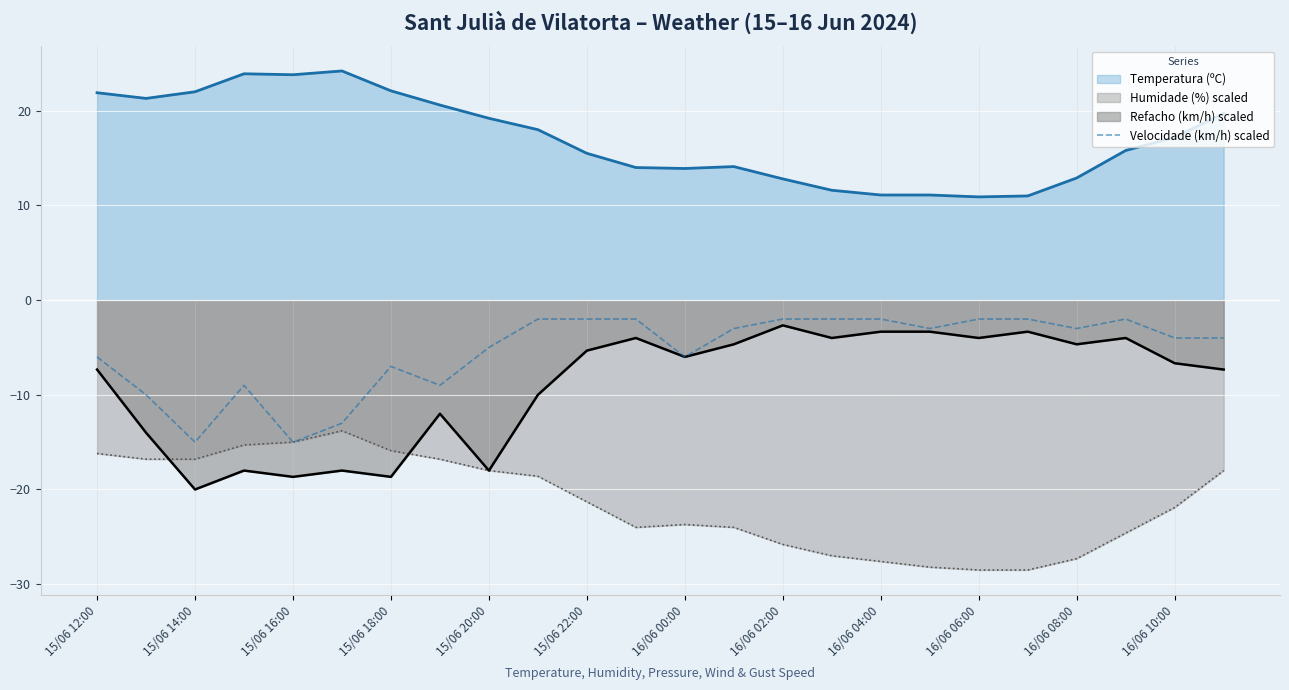

What is the difference between the highest and lowest values at 16/06 10:00?

39.1